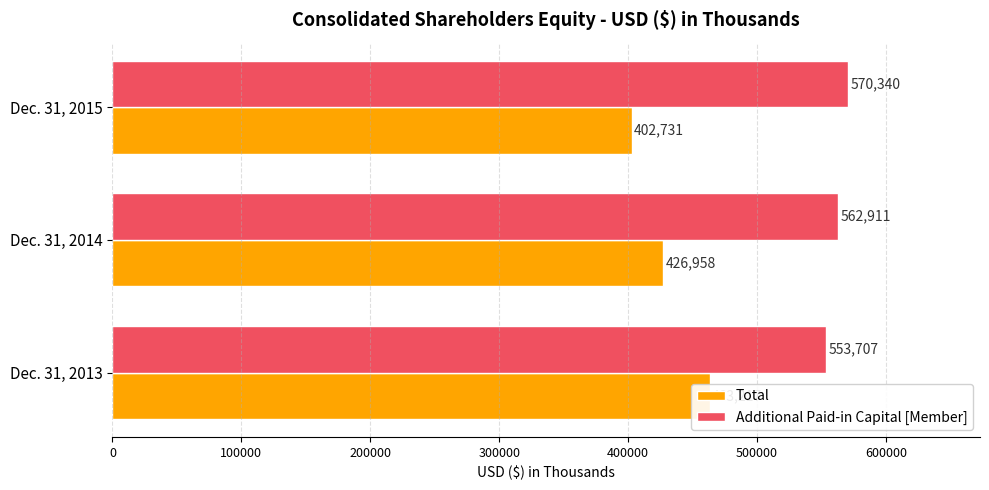

What is the highest value of the Additional Paid-in Capital [Member] series?

570340